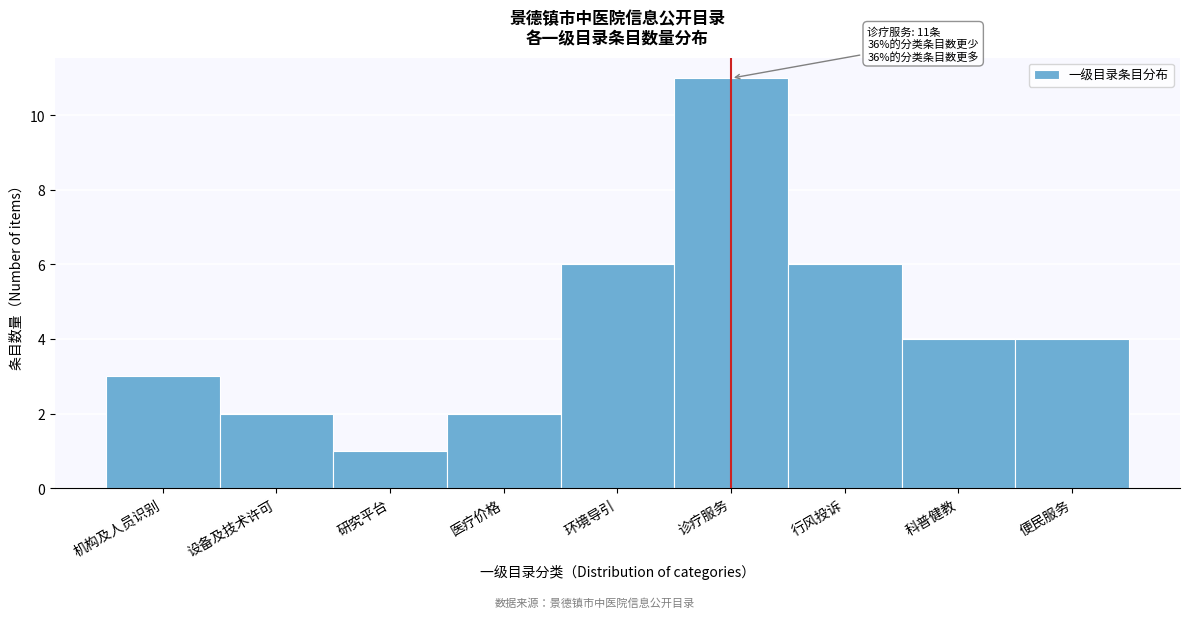

Reading right to left, transcribe all the data shown in this chart.

4	4	6	11	6	2	1	2	3